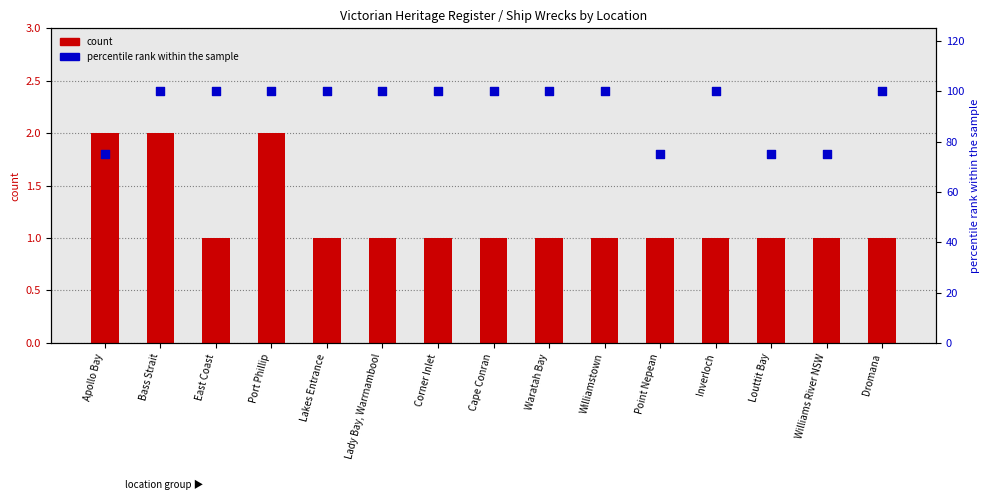

Is the value of percentile rank within the sample at Apollo Bay greater than the value of count at East Coast?

Yes